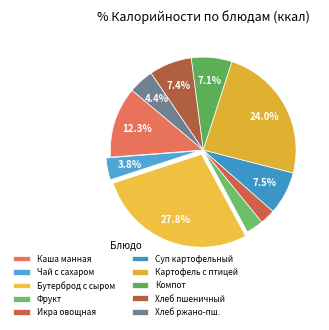

Is there any slice that represents more than half of the pie?

No